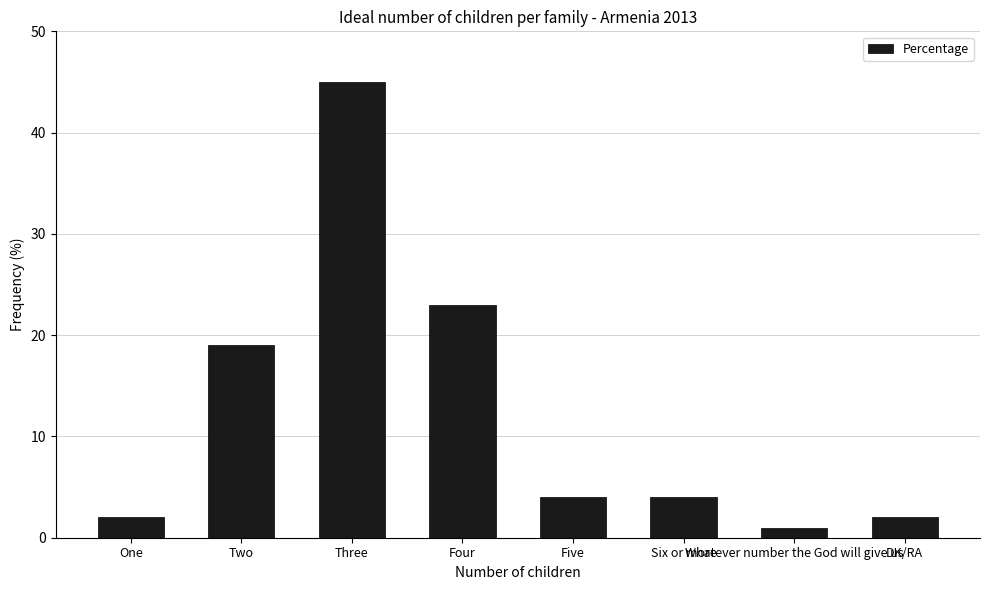

What is the change in value from Two to Three?

+26